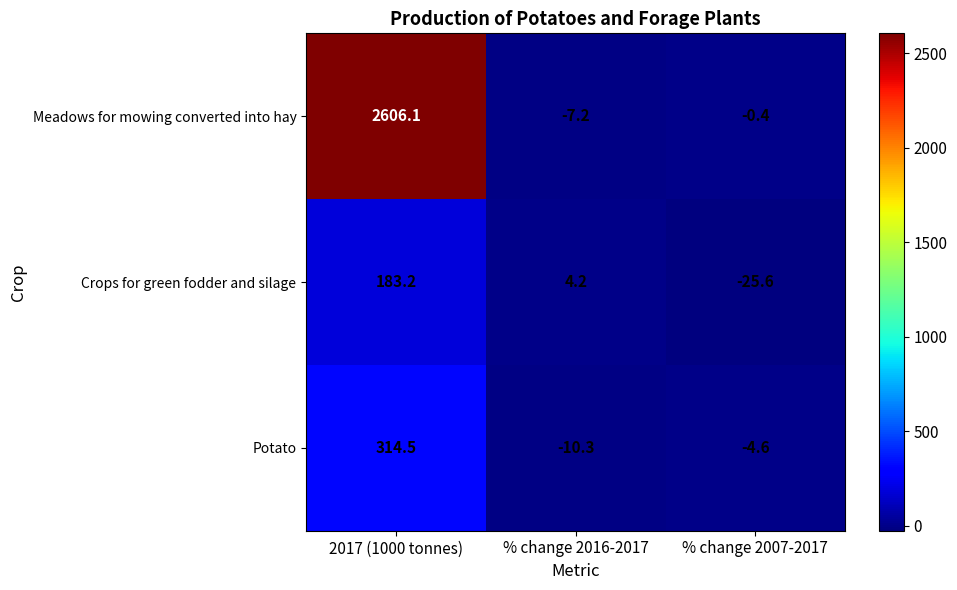

At which category is the sum across all series the highest?

2017 (1000 tonnes)